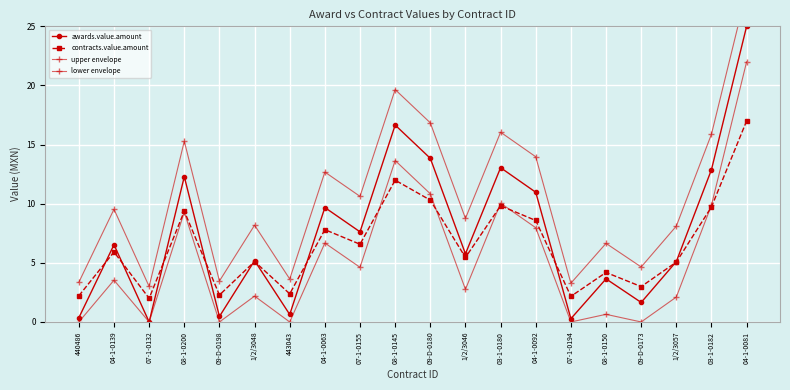

Read the awards.value.amount value at 09-D-0180.

13.8